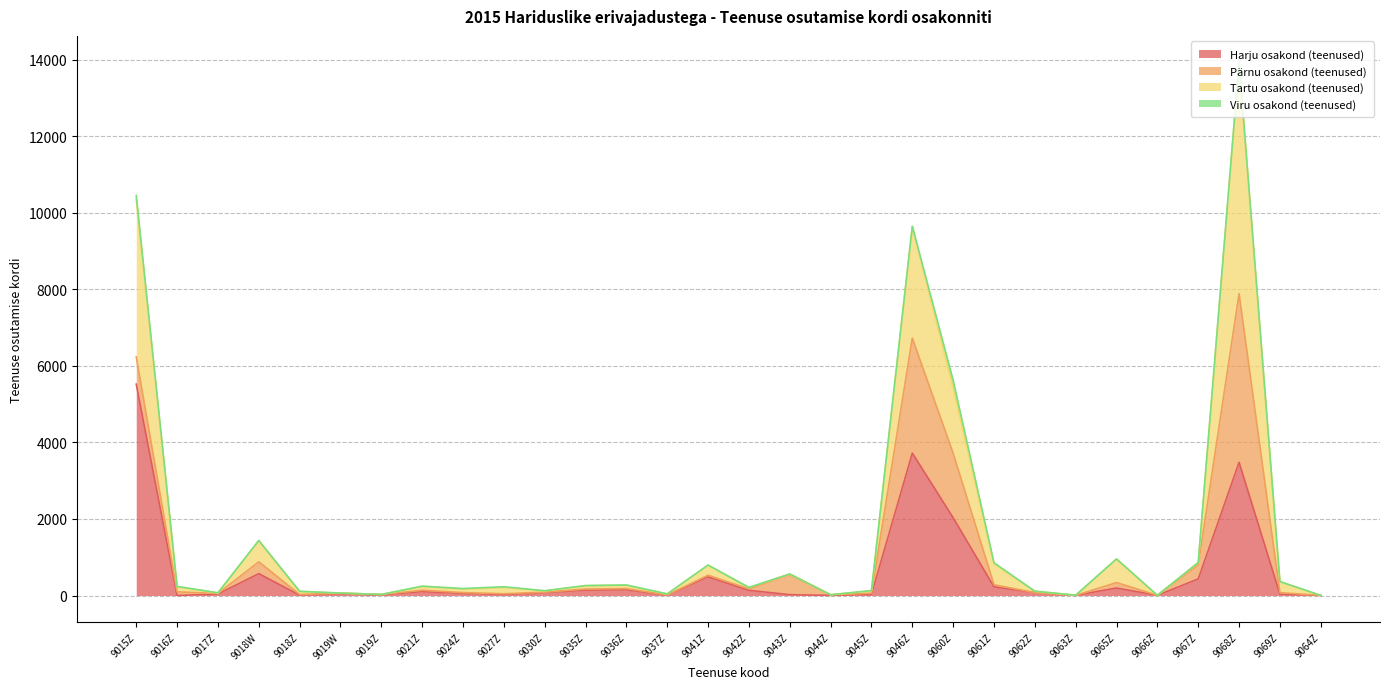

At which category is the sum across all series the highest?

9068Z